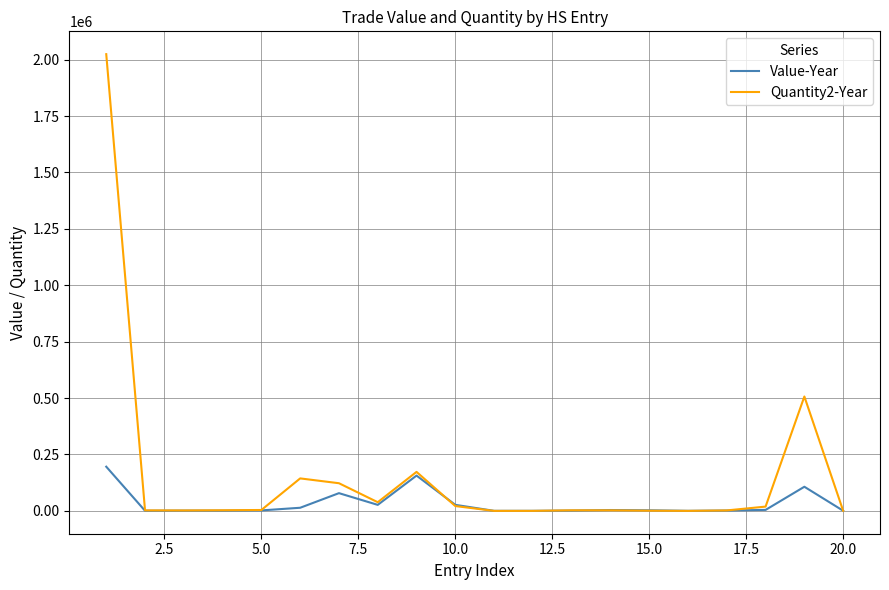

Which series ends up on top after the final intersection of Value-Year and Quantity2-Year?

Value-Year